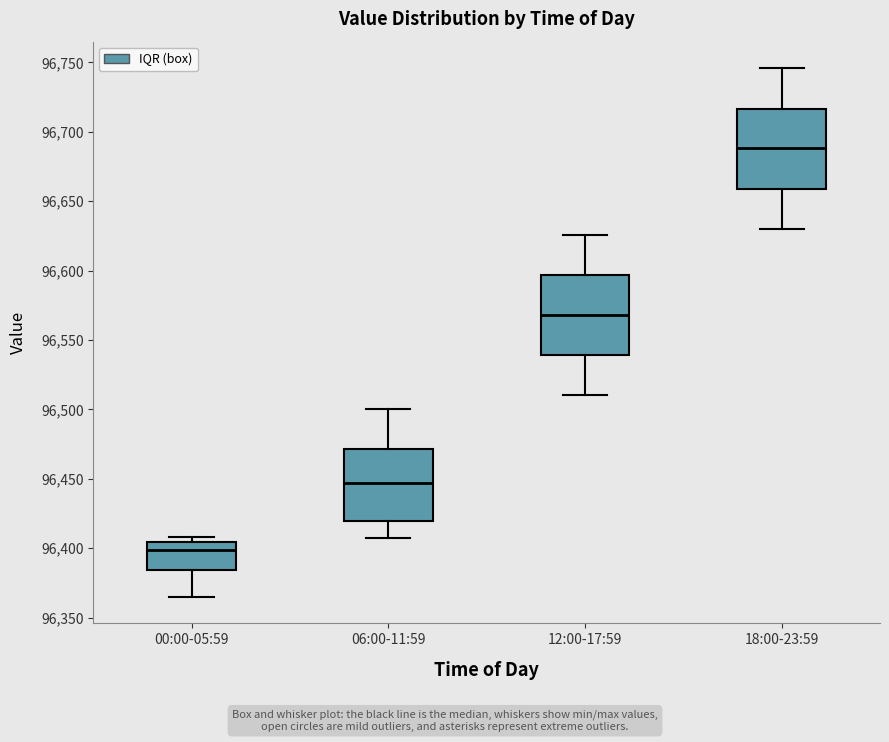

Which box has the lowest median line?

00:00-05:59